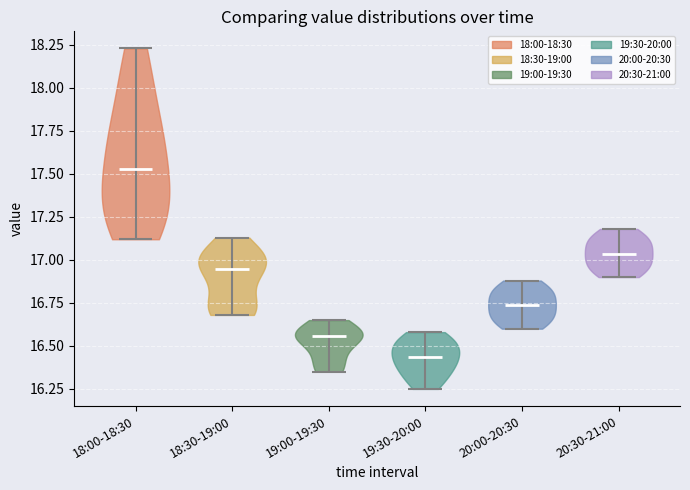

Reading left to right, read every violin against the y-axis: where its median line is, and the lowest and highest points it reaches. The values are not printed on the chart, so give them approximately, as read against the axis.

18:00-18:30: median line 17.55, lowest point 17.10, highest point 18.25
18:30-19:00: median line 16.95, lowest point 16.70, highest point 17.15
19:00-19:30: median line 16.55, lowest point 16.35, highest point 16.65
19:30-20:00: median line 16.45, lowest point 16.25, highest point 16.60
20:00-20:30: median line 16.75, lowest point 16.60, highest point 16.90
20:30-21:00: median line 17.05, lowest point 16.90, highest point 17.20